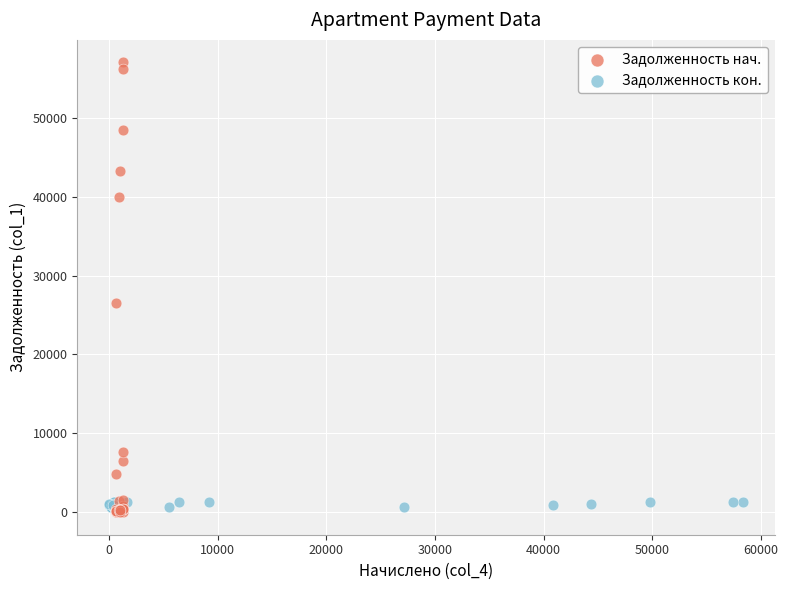

Which series contains the lowest Y value?

Задолженность нач.